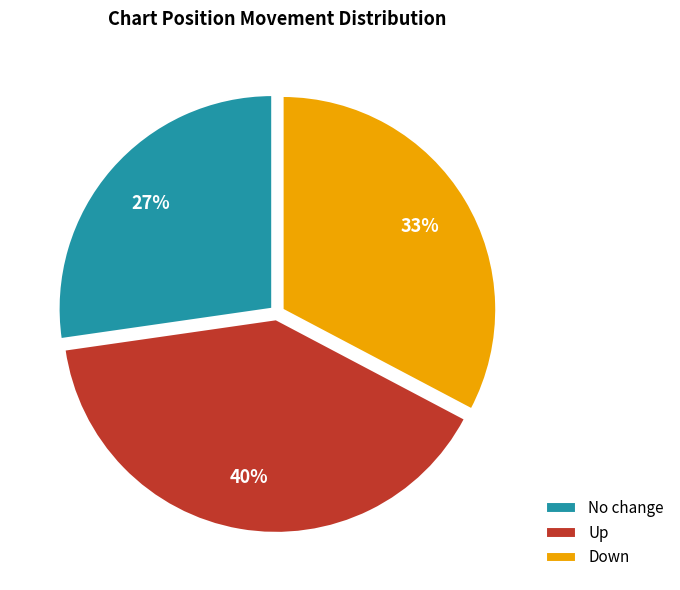

Does any single category account for the majority?

No